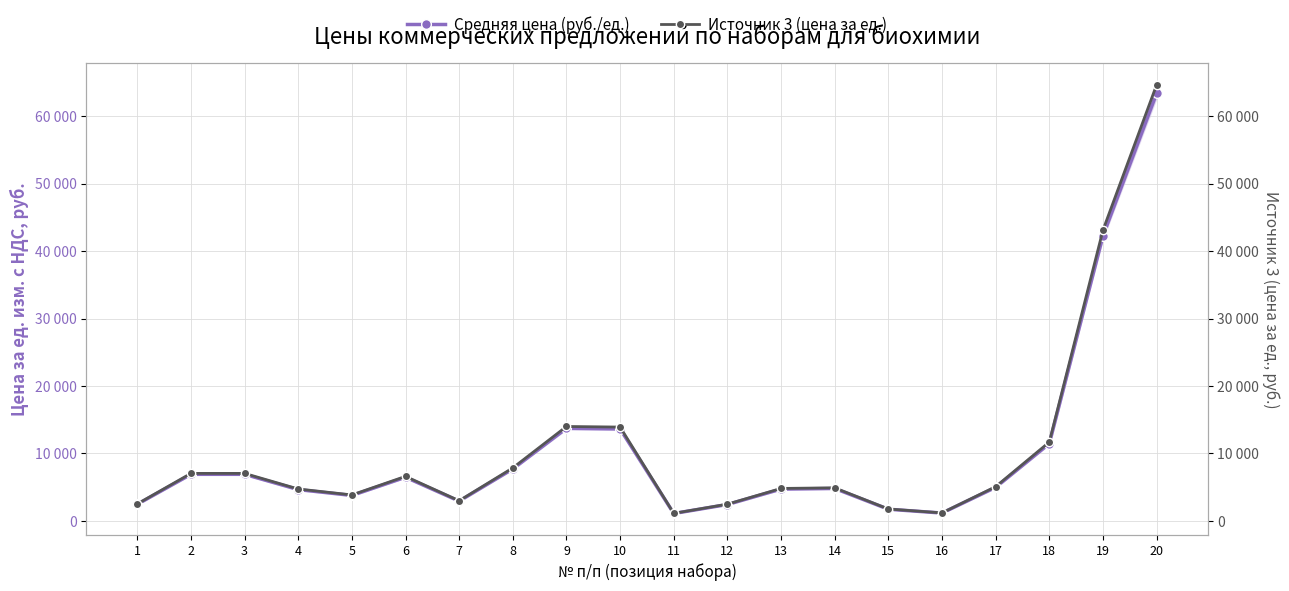

How many values in the Средняя цена (руб./ед.) series exceed 4966?

10